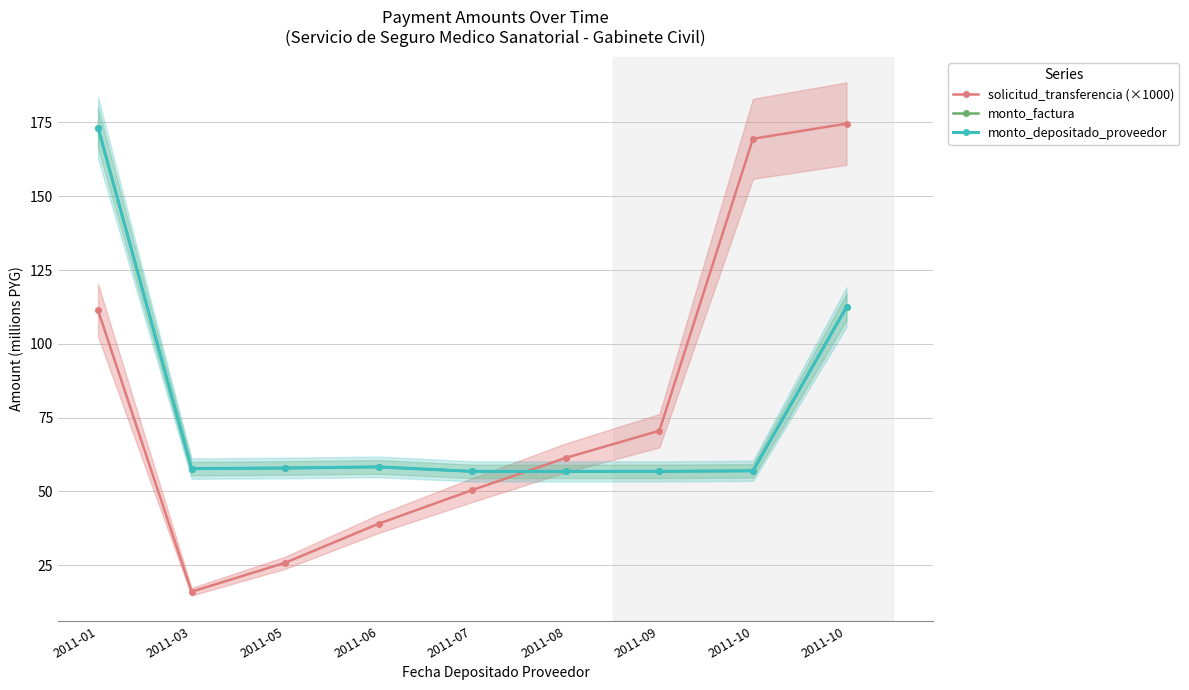

Does the chart display data point markers on the line(s)?

Yes